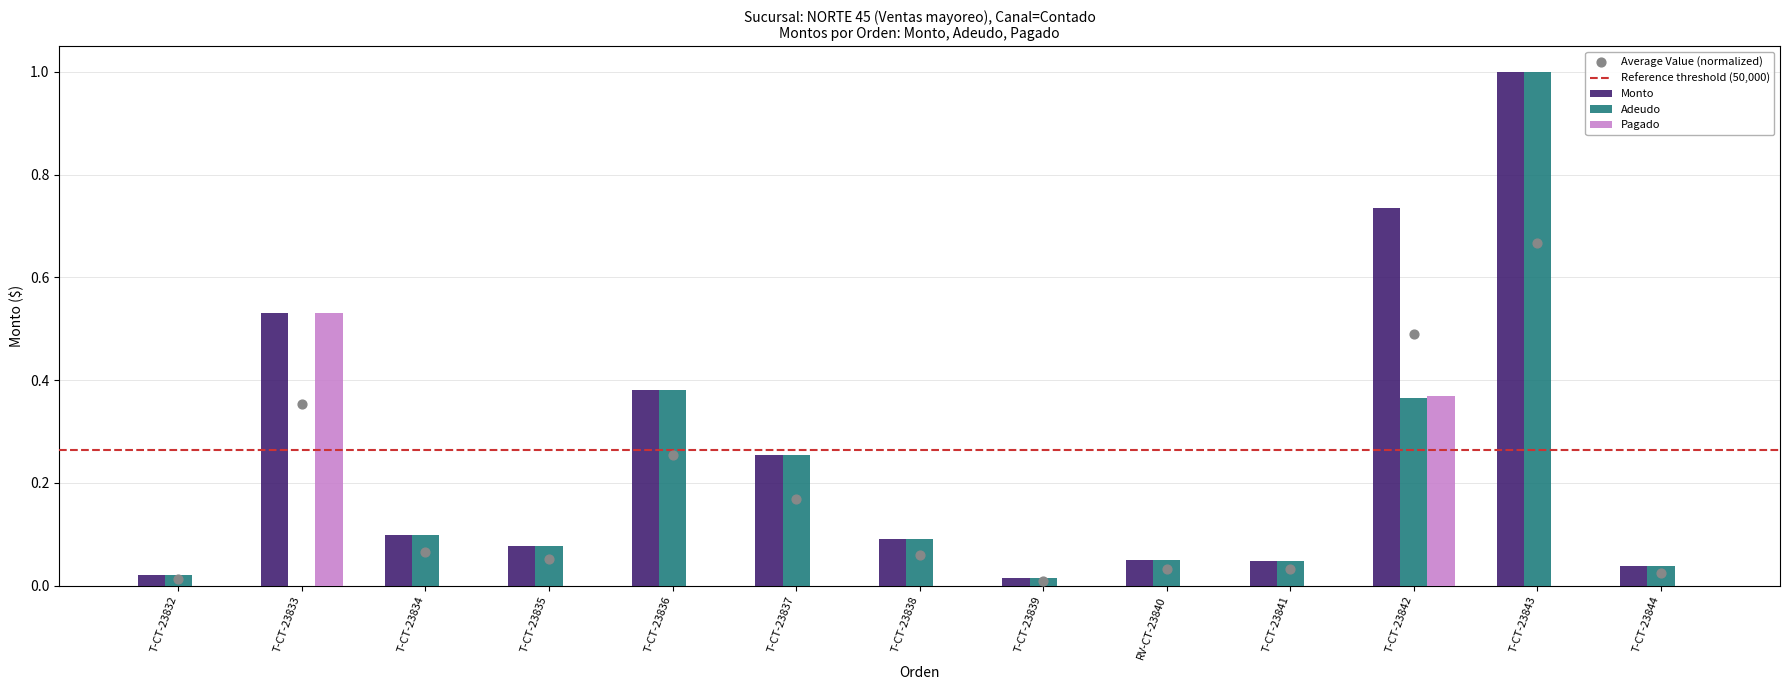

Which series has the largest total across all categories?

Monto